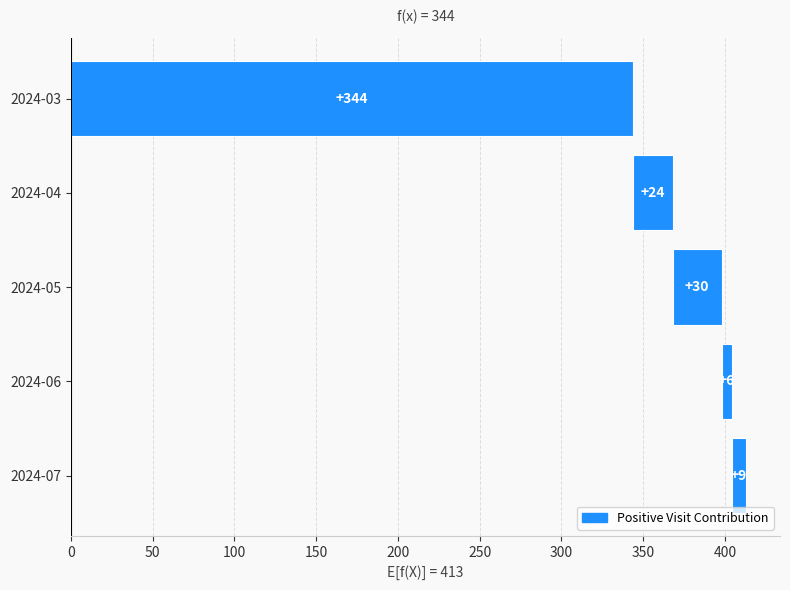

What is the difference between the maximum and minimum values?

338